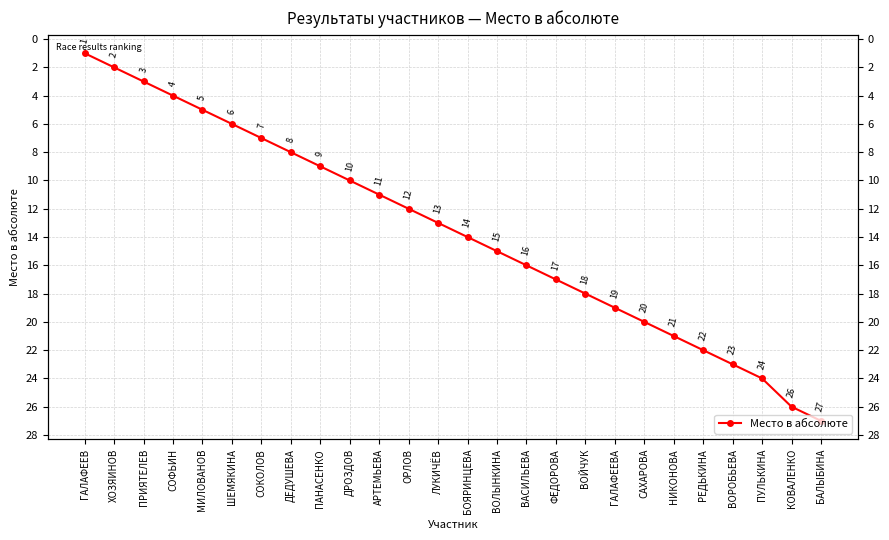

The value at КОВАЛЕНКО is 26. True or false?

True